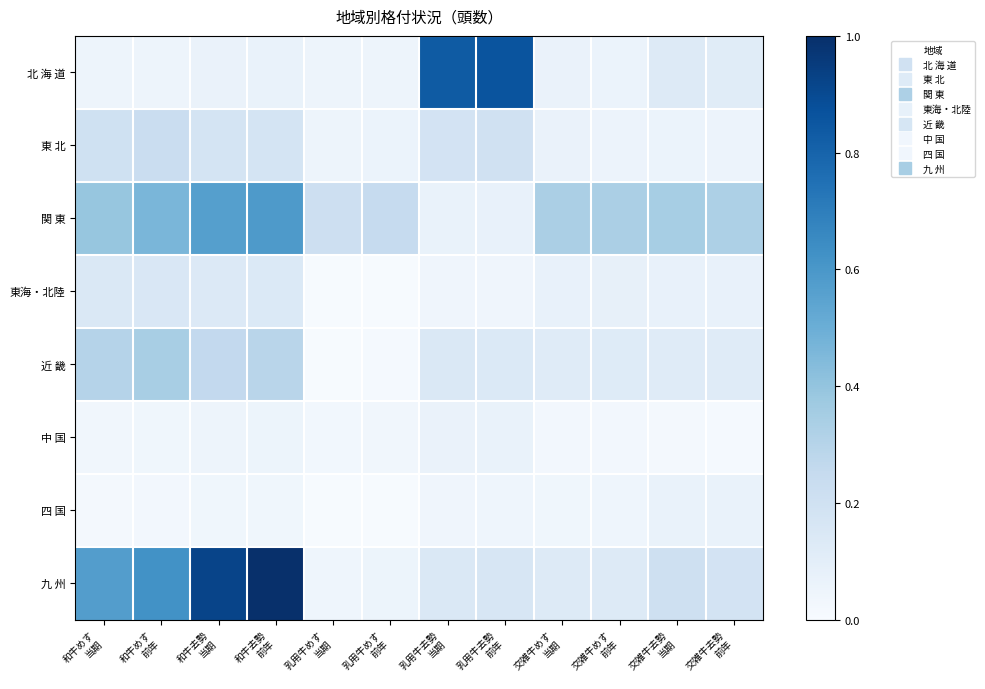

Reading left to right, extract all data points from this chart.

北 海 道: 和牛めす
当期=0.0	和牛めす
前年=0.0	和牛去勢
当期=0.1	和牛去勢
前年=0.1	乳用牛めす
当期=0.0	乳用牛めす
前年=0.1	乳用牛去勢
当期=0.8	乳用牛去勢
前年=0.9	交雑牛めす
当期=0.1	交雑牛めす
前年=0.1	交雑牛去勢
当期=0.1	交雑牛去勢
前年=0.1
東 北: 和牛めす
当期=0.2	和牛めす
前年=0.2	和牛去勢
当期=0.2	和牛去勢
前年=0.2	乳用牛めす
当期=0.1	乳用牛めす
前年=0.1	乳用牛去勢
当期=0.2	乳用牛去勢
前年=0.2	交雑牛めす
当期=0.1	交雑牛めす
前年=0.1	交雑牛去勢
当期=0.1	交雑牛去勢
前年=0.1
関 東: 和牛めす
当期=0.4	和牛めす
前年=0.5	和牛去勢
当期=0.6	和牛去勢
前年=0.6	乳用牛めす
当期=0.2	乳用牛めす
前年=0.2	乳用牛去勢
当期=0.1	乳用牛去勢
前年=0.1	交雑牛めす
当期=0.3	交雑牛めす
前年=0.3	交雑牛去勢
当期=0.3	交雑牛去勢
前年=0.3
東海・北陸: 和牛めす
当期=0.1	和牛めす
前年=0.2	和牛去勢
当期=0.1	和牛去勢
前年=0.1	乳用牛めす
当期=0.0	乳用牛めす
前年=0.0	乳用牛去勢
当期=0.0	乳用牛去勢
前年=0.0	交雑牛めす
当期=0.1	交雑牛めす
前年=0.1	交雑牛去勢
当期=0.1	交雑牛去勢
前年=0.1
近 畿: 和牛めす
当期=0.3	和牛めす
前年=0.3	和牛去勢
当期=0.3	和牛去勢
前年=0.3	乳用牛めす
当期=0.0	乳用牛めす
前年=0.0	乳用牛去勢
当期=0.1	乳用牛去勢
前年=0.1	交雑牛めす
当期=0.1	交雑牛めす
前年=0.1	交雑牛去勢
当期=0.1	交雑牛去勢
前年=0.1
中 国: 和牛めす
当期=0.0	和牛めす
前年=0.0	和牛去勢
当期=0.0	和牛去勢
前年=0.1	乳用牛めす
当期=0.0	乳用牛めす
前年=0.0	乳用牛去勢
当期=0.1	乳用牛去勢
前年=0.1	交雑牛めす
当期=0.0	交雑牛めす
前年=0.0	交雑牛去勢
当期=0.0	交雑牛去勢
前年=0.0
四 国: 和牛めす
当期=0.0	和牛めす
前年=0.0	和牛去勢
当期=0.0	和牛去勢
前年=0.0	乳用牛めす
当期=0.0	乳用牛めす
前年=0.0	乳用牛去勢
当期=0.0	乳用牛去勢
前年=0.0	交雑牛めす
当期=0.0	交雑牛めす
前年=0.0	交雑牛去勢
当期=0.1	交雑牛去勢
前年=0.1
九 州: 和牛めす
当期=0.6	和牛めす
前年=0.6	和牛去勢
当期=0.9	和牛去勢
前年=1.0	乳用牛めす
当期=0.0	乳用牛めす
前年=0.1	乳用牛去勢
当期=0.1	乳用牛去勢
前年=0.2	交雑牛めす
当期=0.1	交雑牛めす
前年=0.1	交雑牛去勢
当期=0.2	交雑牛去勢
前年=0.2